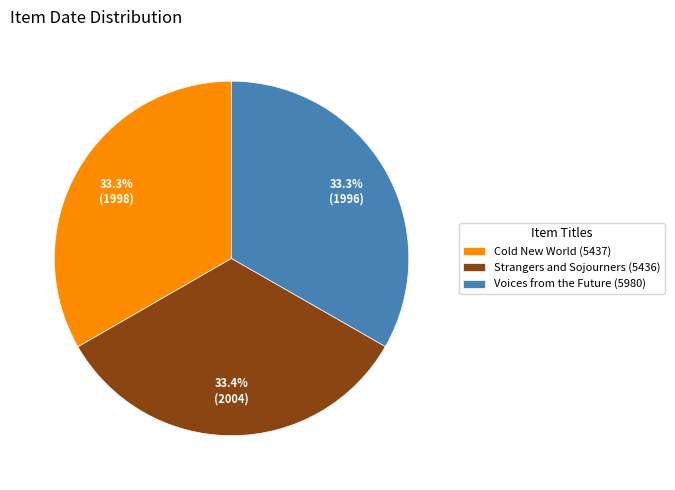

Does Strangers and Sojourners (5436) account for over 50% of the chart?

No